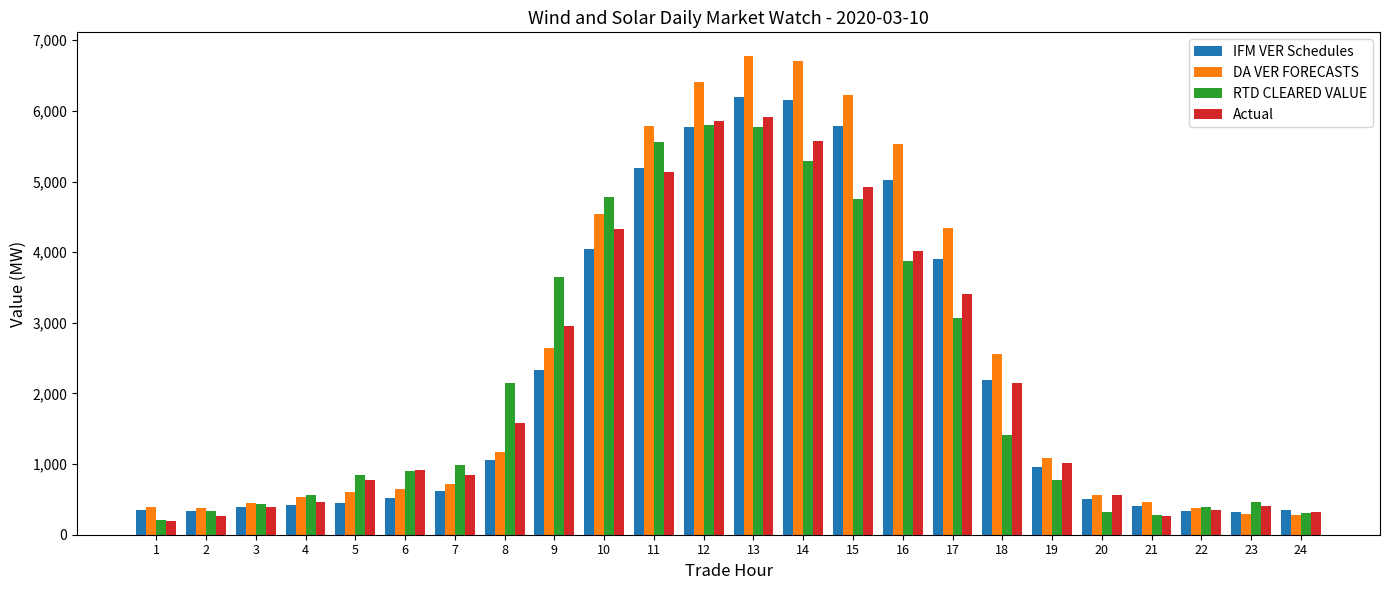

What is the greatest value displayed?

6773.7